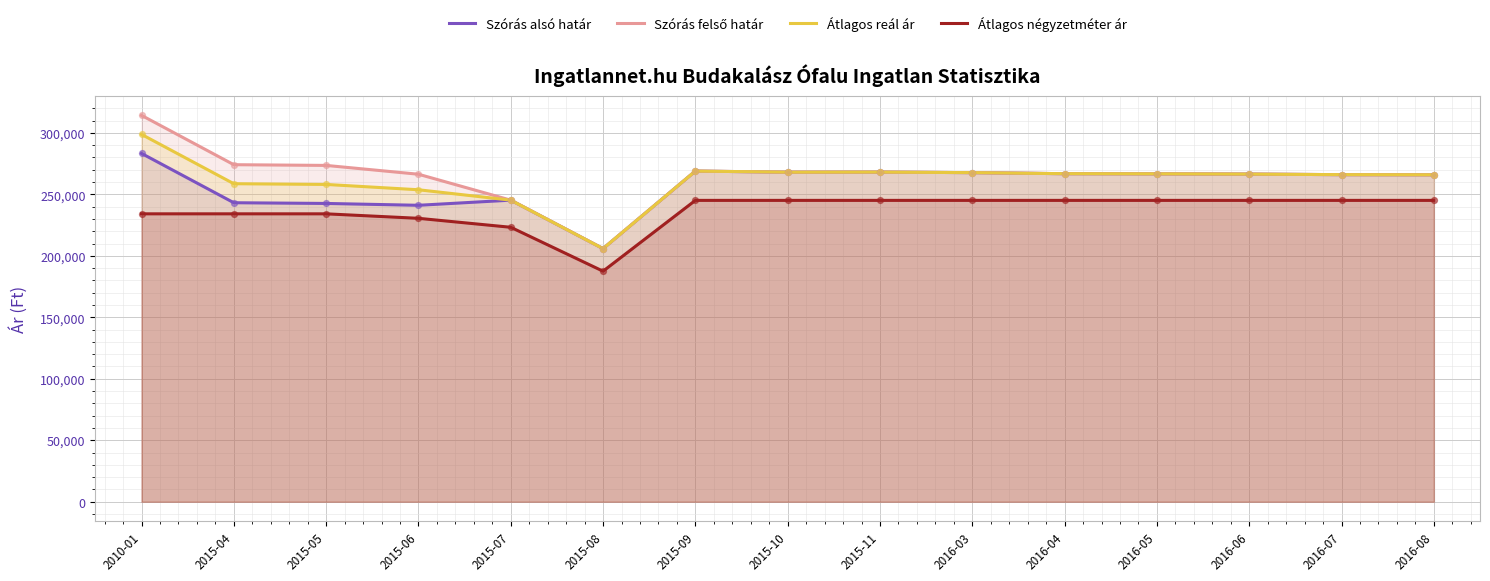

Which series reaches the maximum Y coordinate?

Szórás felső határ